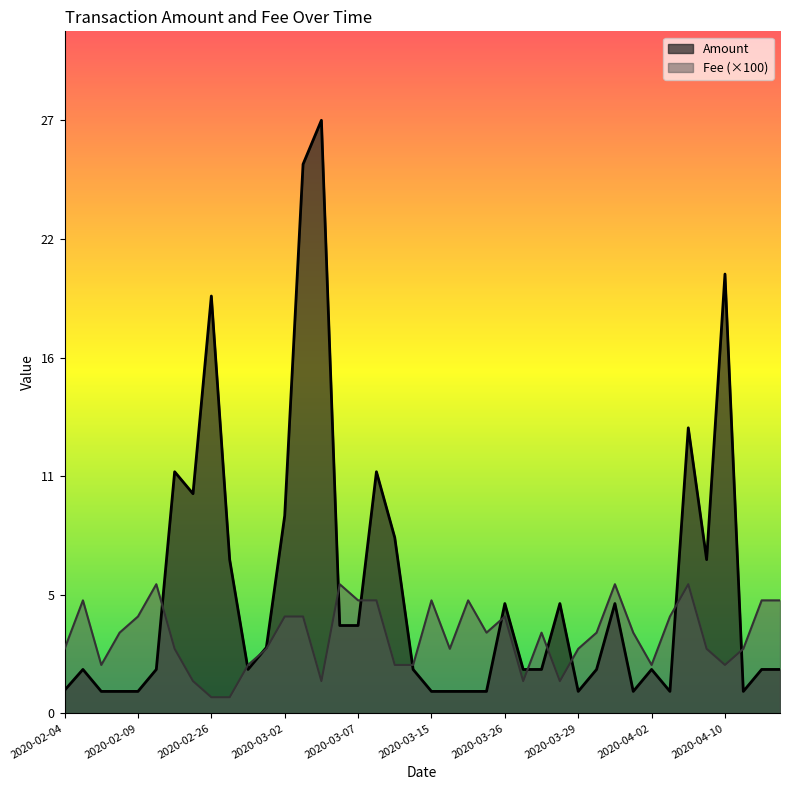

How many intersections are there between Amount and Fee?

12